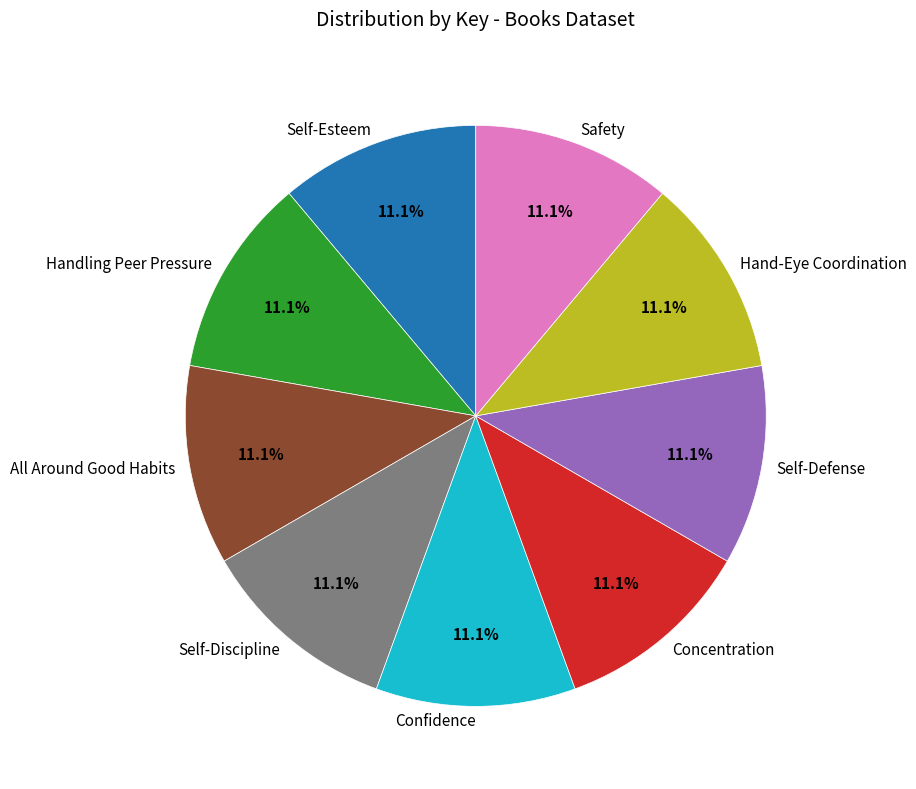

How much of the chart is everything except Self-Esteem?

88.9%